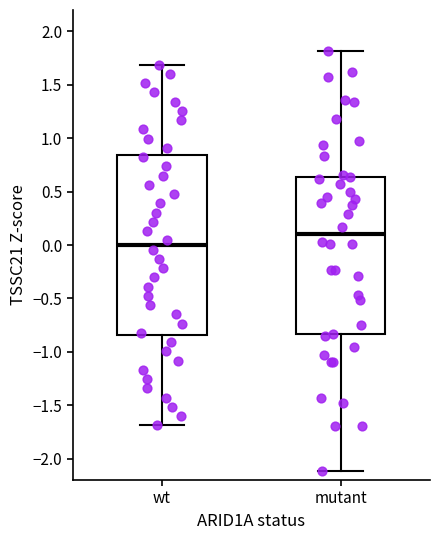

Reading left to right, read every box against the y-axis: the position of its median line, the range the box covers, and the ends of its whiskers. The values are not printed on the chart, so give them approximately, as read against the axis.

wt: median 0.00, box -0.85 to 0.85, whiskers -1.70 to 1.70
mutant: median 0.10, box -0.85 to 0.65, whiskers -2.10 to 1.80